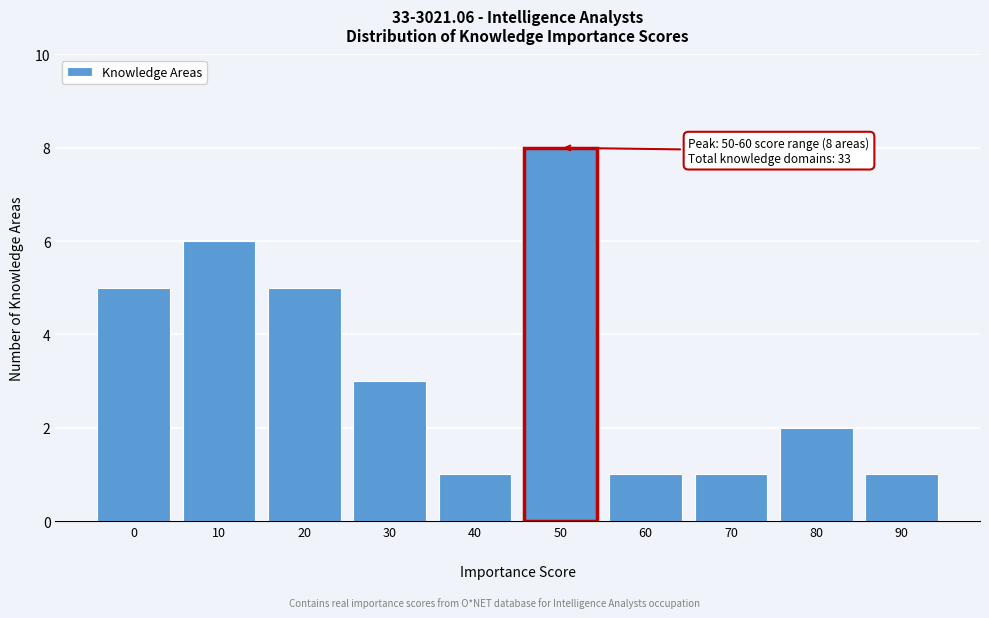

Reading left to right, what are all the values shown in this chart?

5	6	5	3	1	8	1	1	2	1